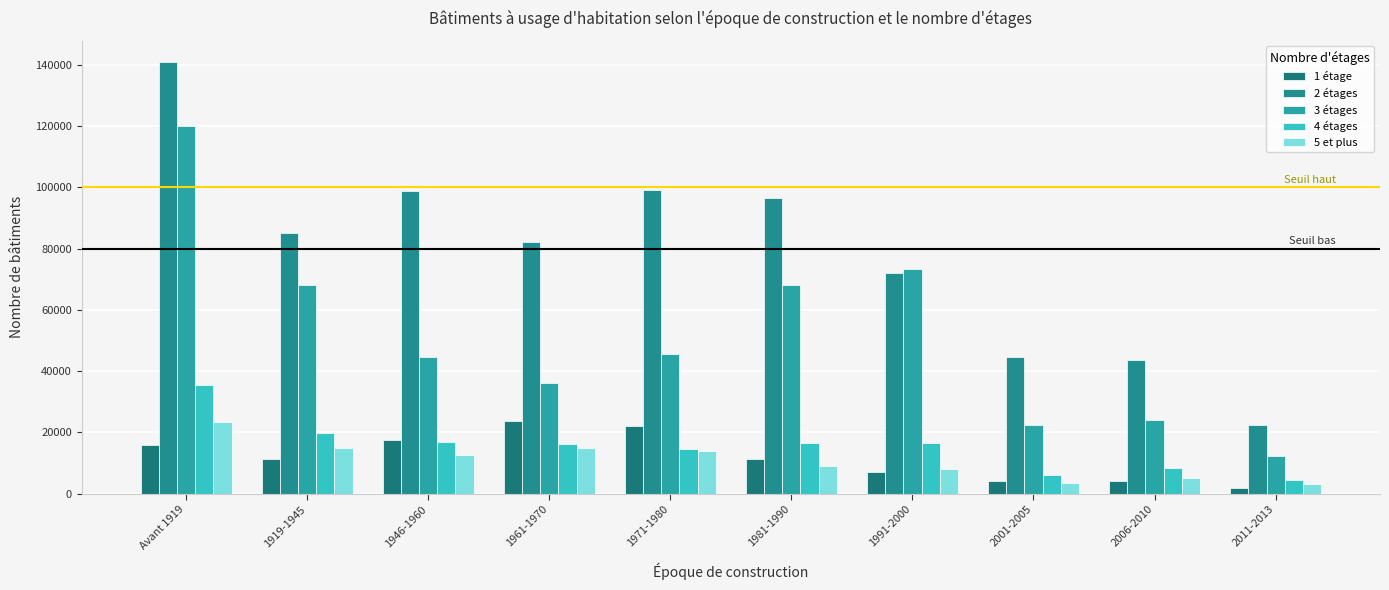

How many groups of bars are there?

10